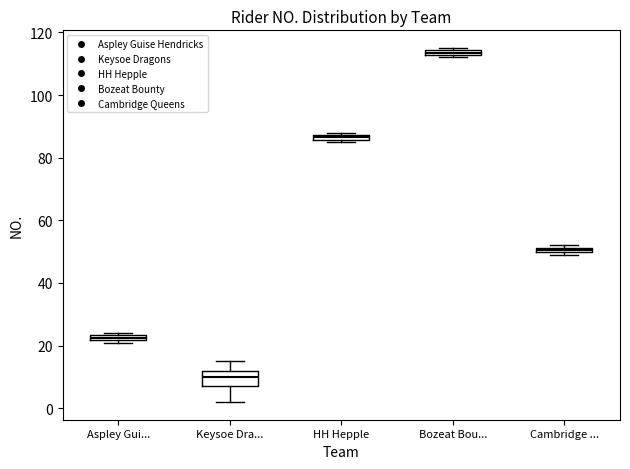

Which box is the tallest, from its lower edge to its upper edge?

Keysoe Dra...